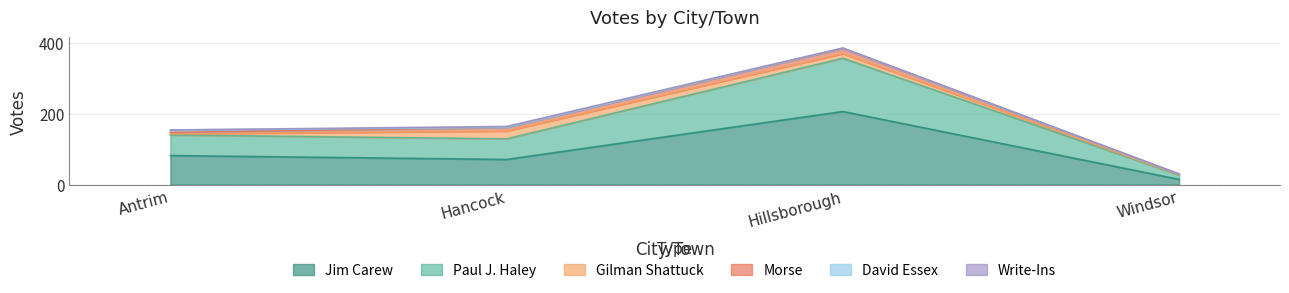

What is the value of the Gilman Shattuck point at the 3rd from the left?

13